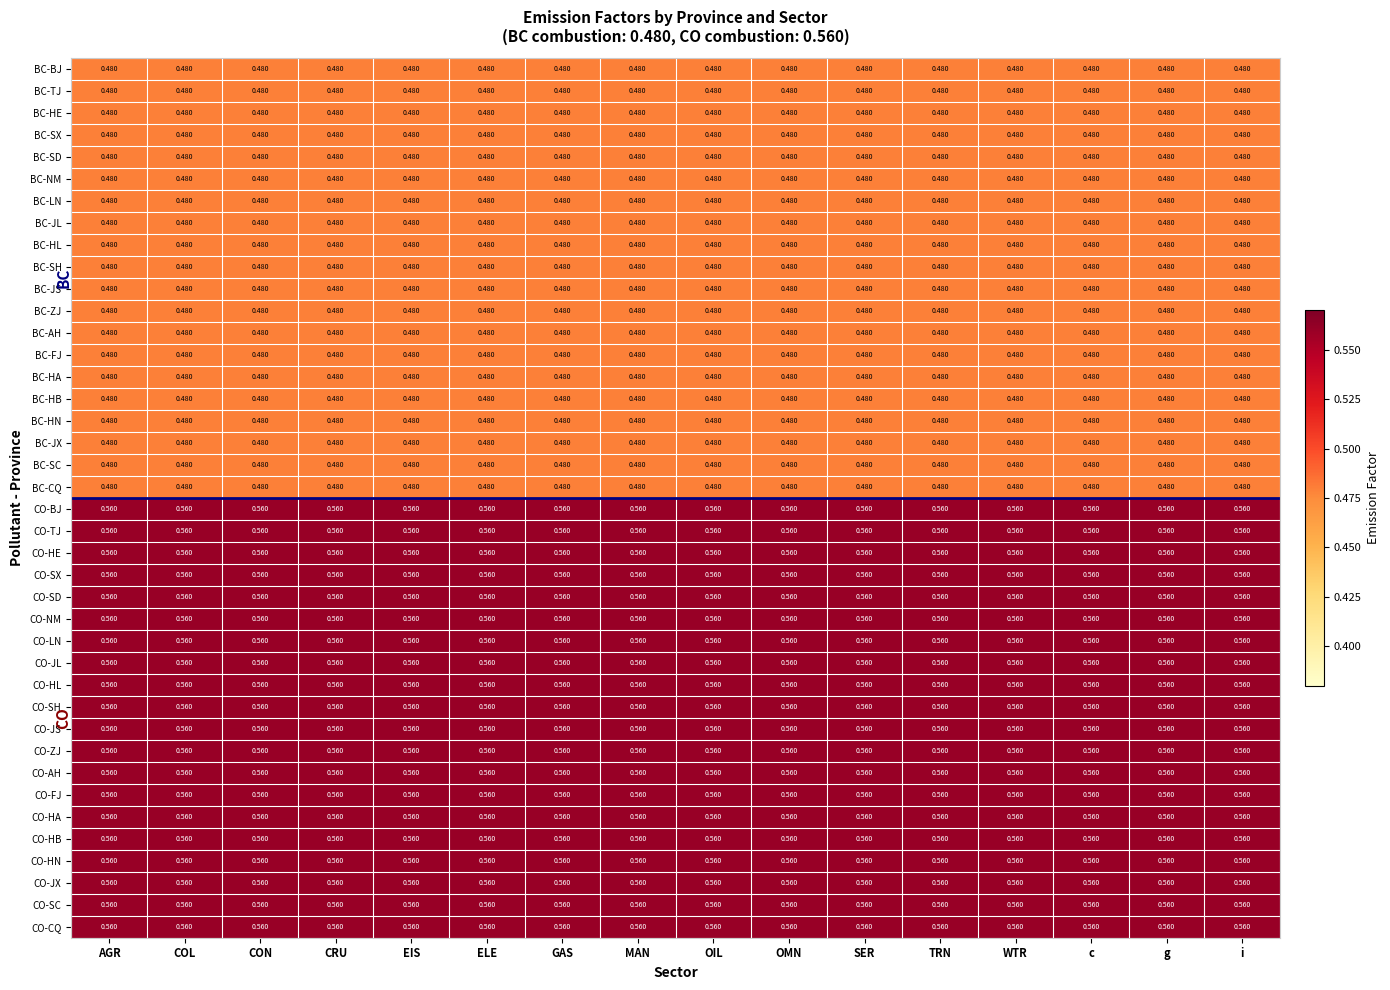

What is the difference between the highest and lowest values at c?

0.1